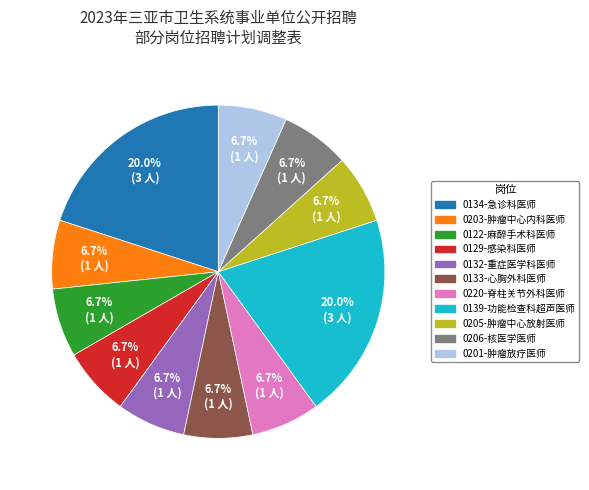

What percentage is the 0206-核医学医师 slice, to the nearest percent?

7%